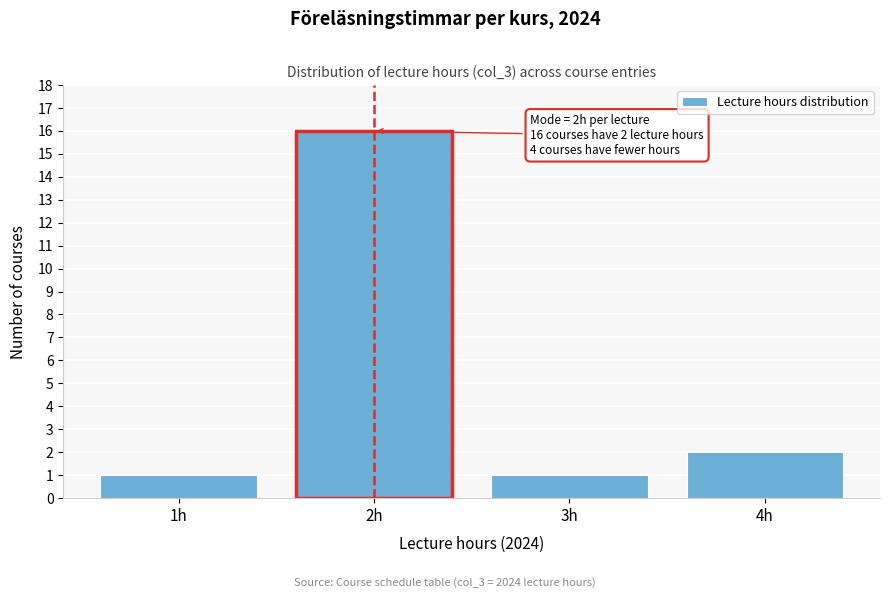

Reading left to right, list all the values displayed in this chart.

1	16	1	2